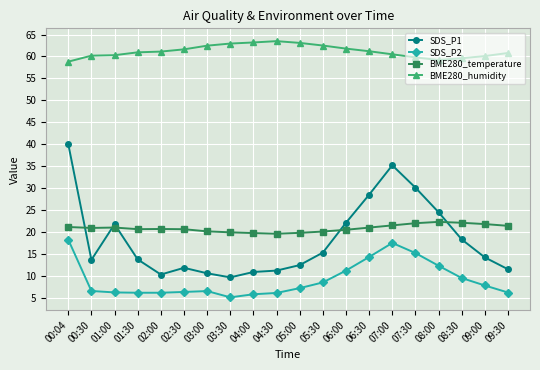

At which category is the sum across all series the highest?

00:04